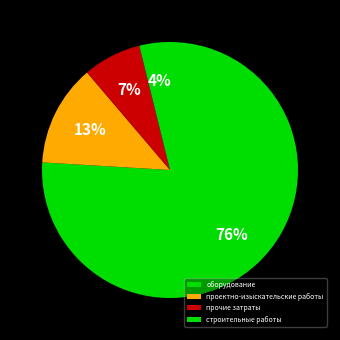

To the nearest percent, what is the difference between the проектно-изыскательские работы and строительные работы slice percentages?

9%